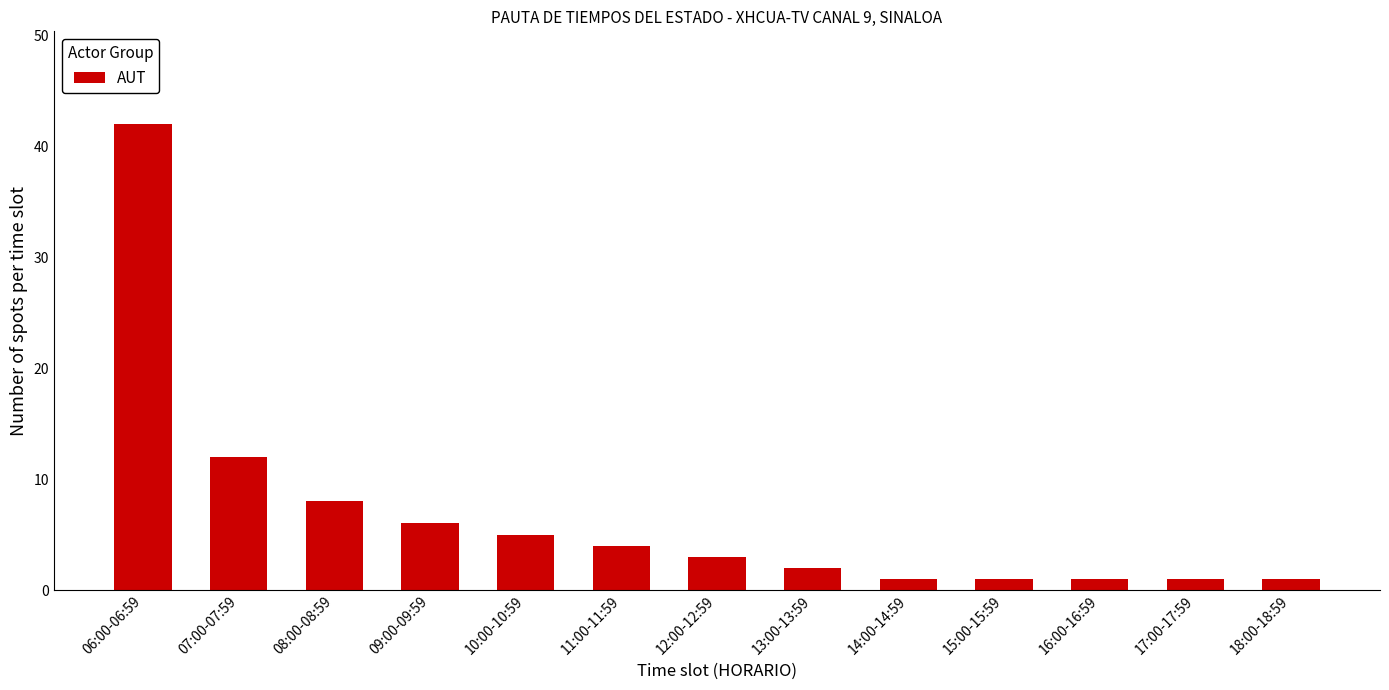

What position from the right is 12:00-12:59?

7